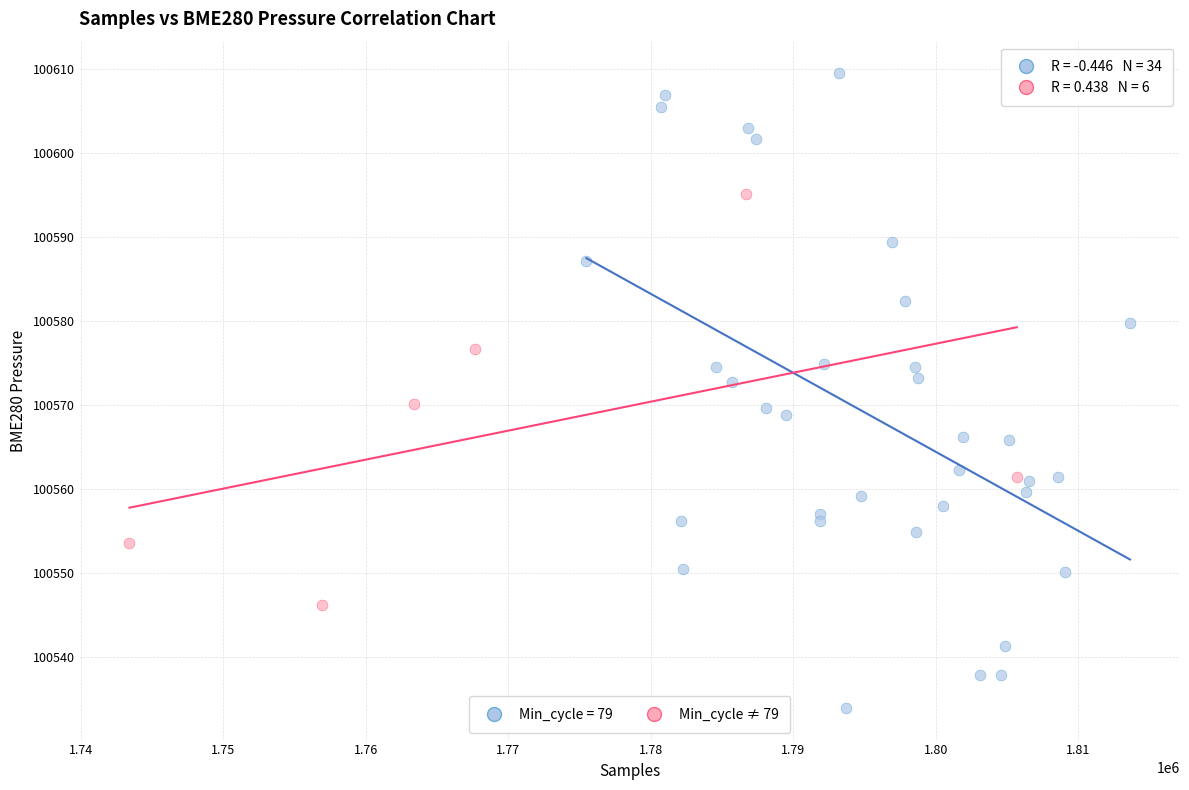

Which series reaches the maximum Y coordinate?

Min_cycle = 79